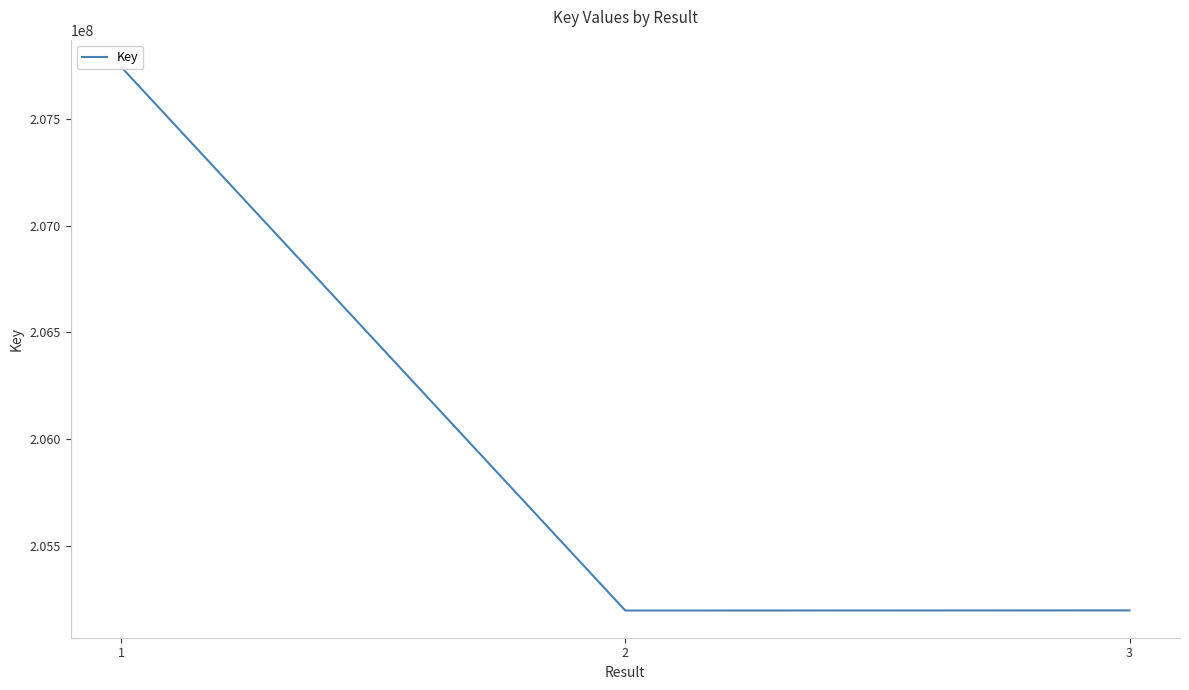

Approximately how many times larger is the value at 3 compared to 1?

1.0